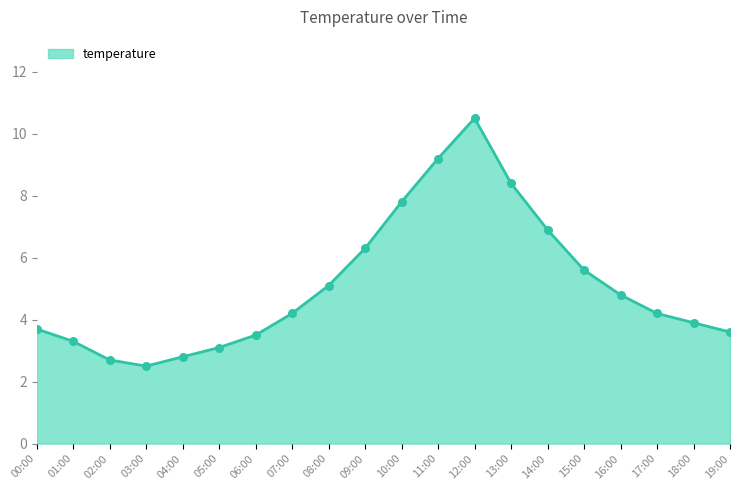

Approximately how many times larger is the value at 10:00 compared to 06:00?

2.2